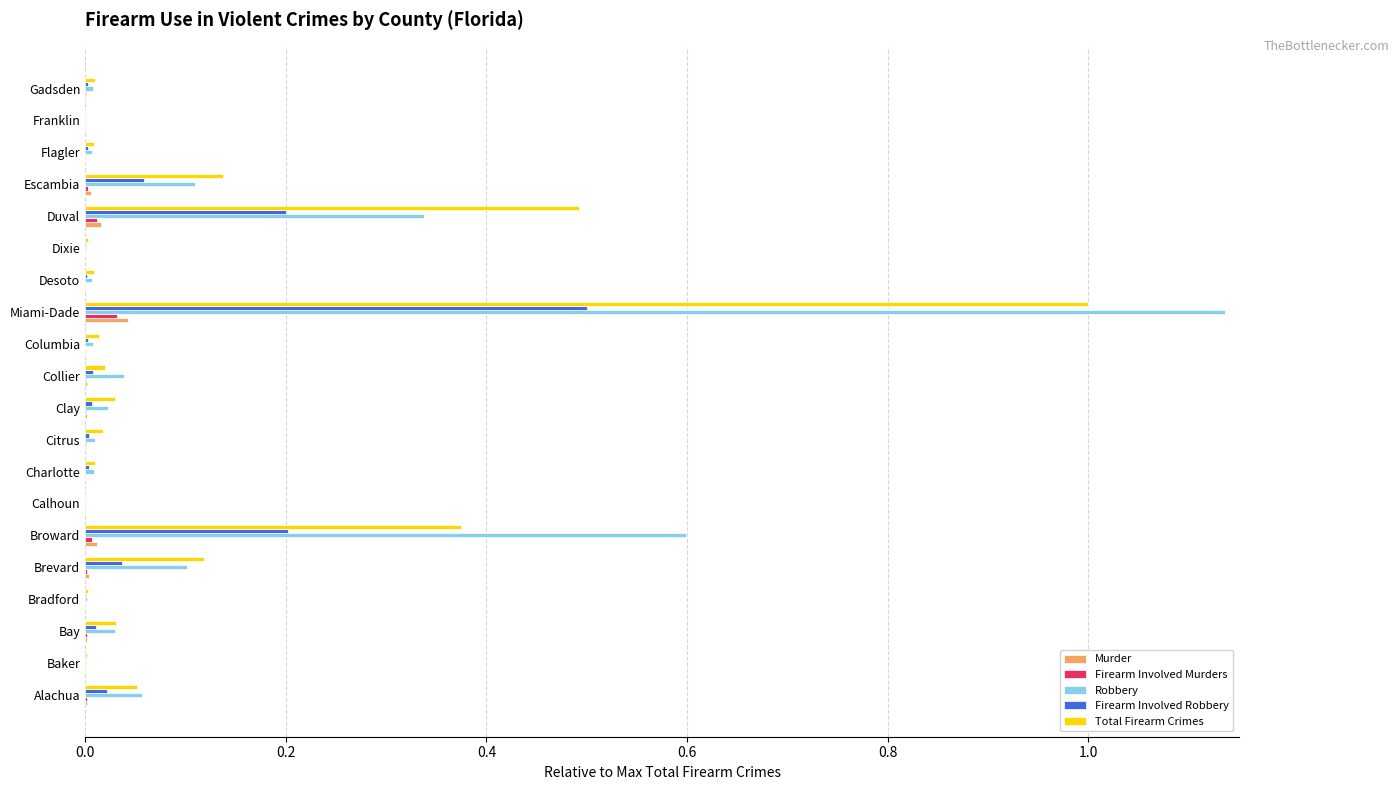

The value of Total Firearm Crimes at Escambia is 0.2. True or false?

False